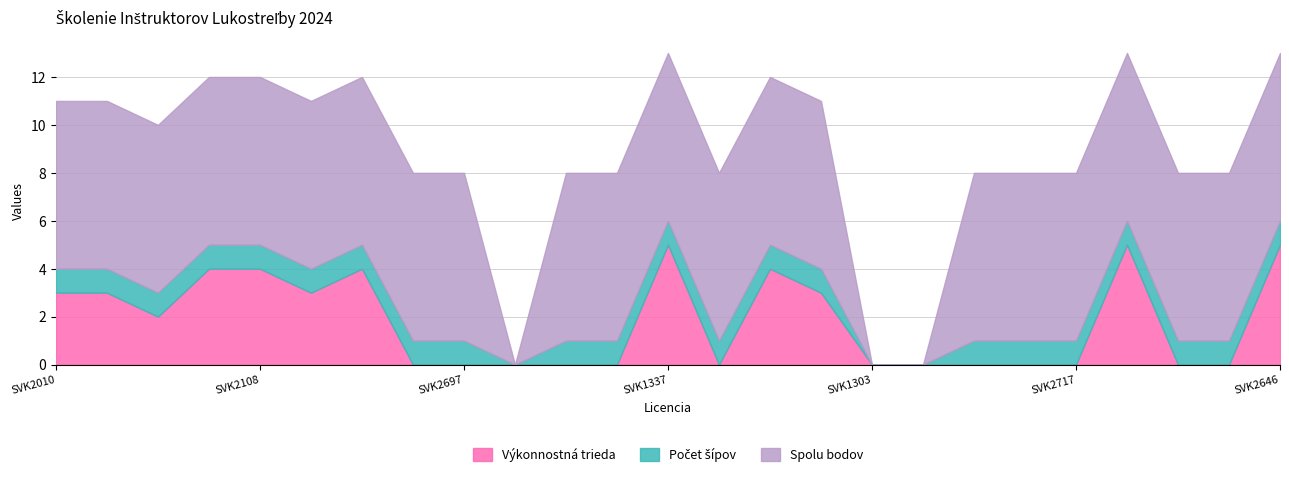

What are all the series names shown in the legend?

Výkonnostná trieda, Počet šípov, Spolu bodov